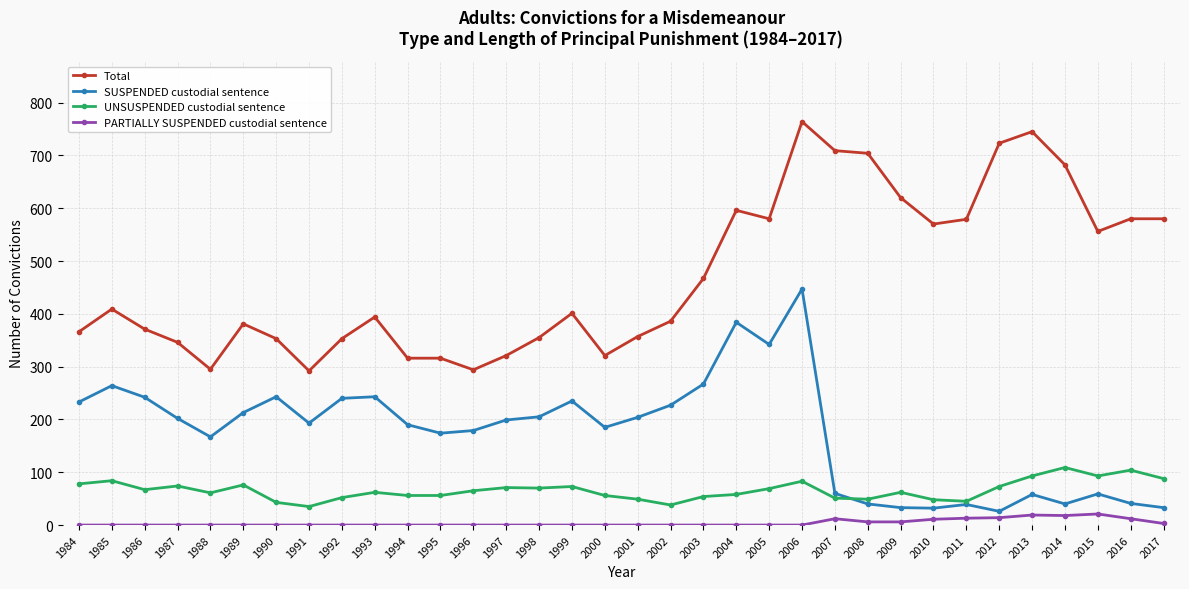

What is the average value of the SUSPENDED custodial sentence series?

175